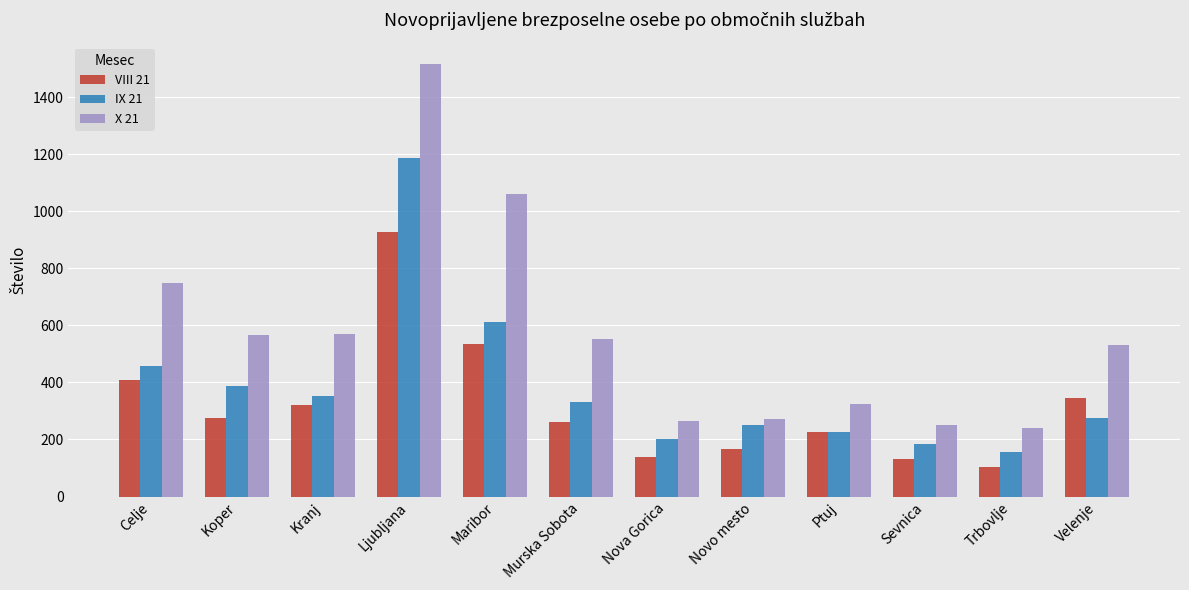

List the series in order of their peak value, highest first.

X 21, IX 21, VIII 21